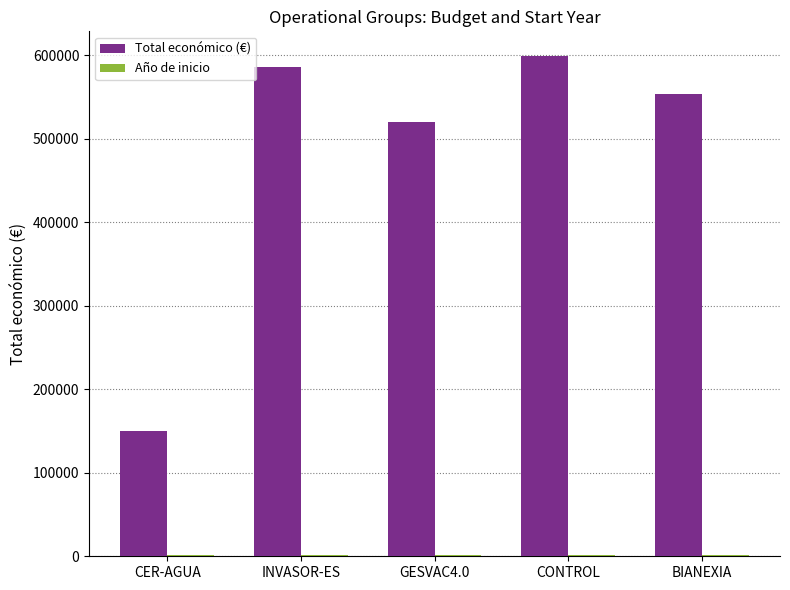

What is the maximum value for Total económico (€)?

598597